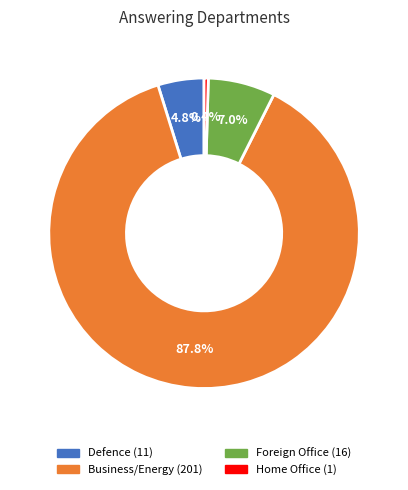

Does any single category account for the majority?

Yes